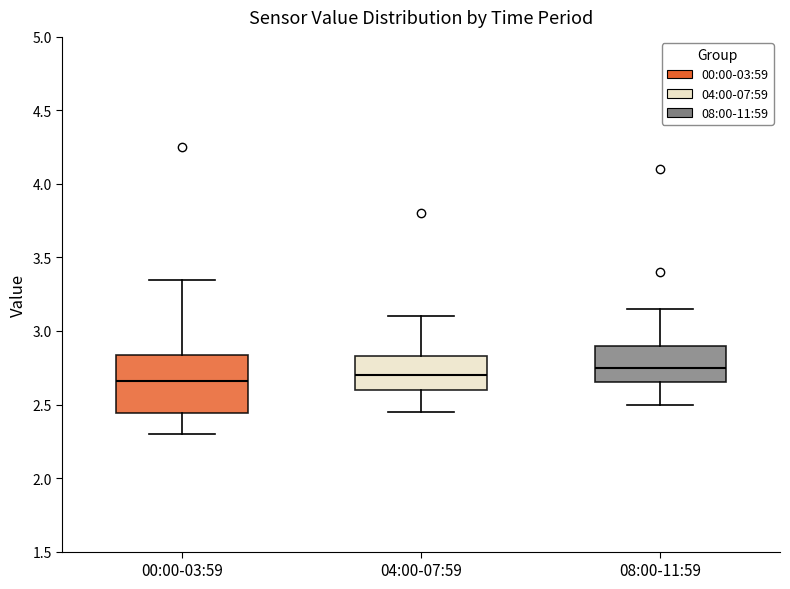

Where does the upper whisker of the box for 00:00-03:59 end on the y-axis? The values are not printed on the chart, so give them approximately, as read against the axis.

3.35